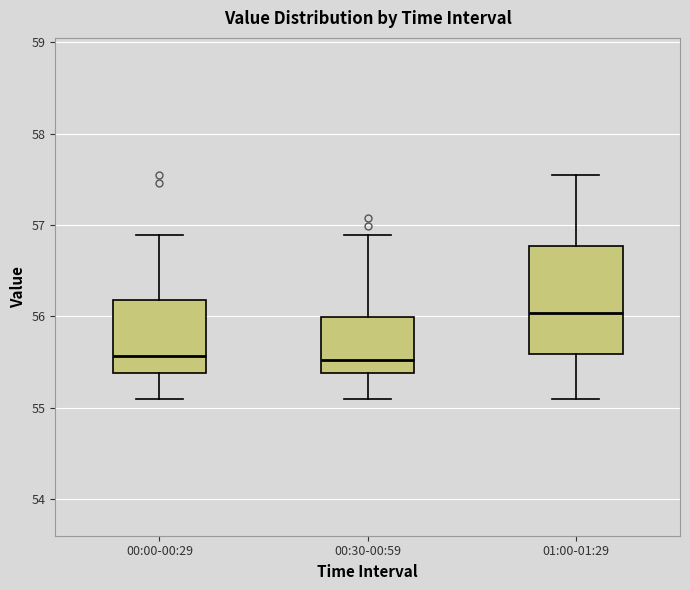

Which box is the tallest, from its lower edge to its upper edge?

01:00-01:29